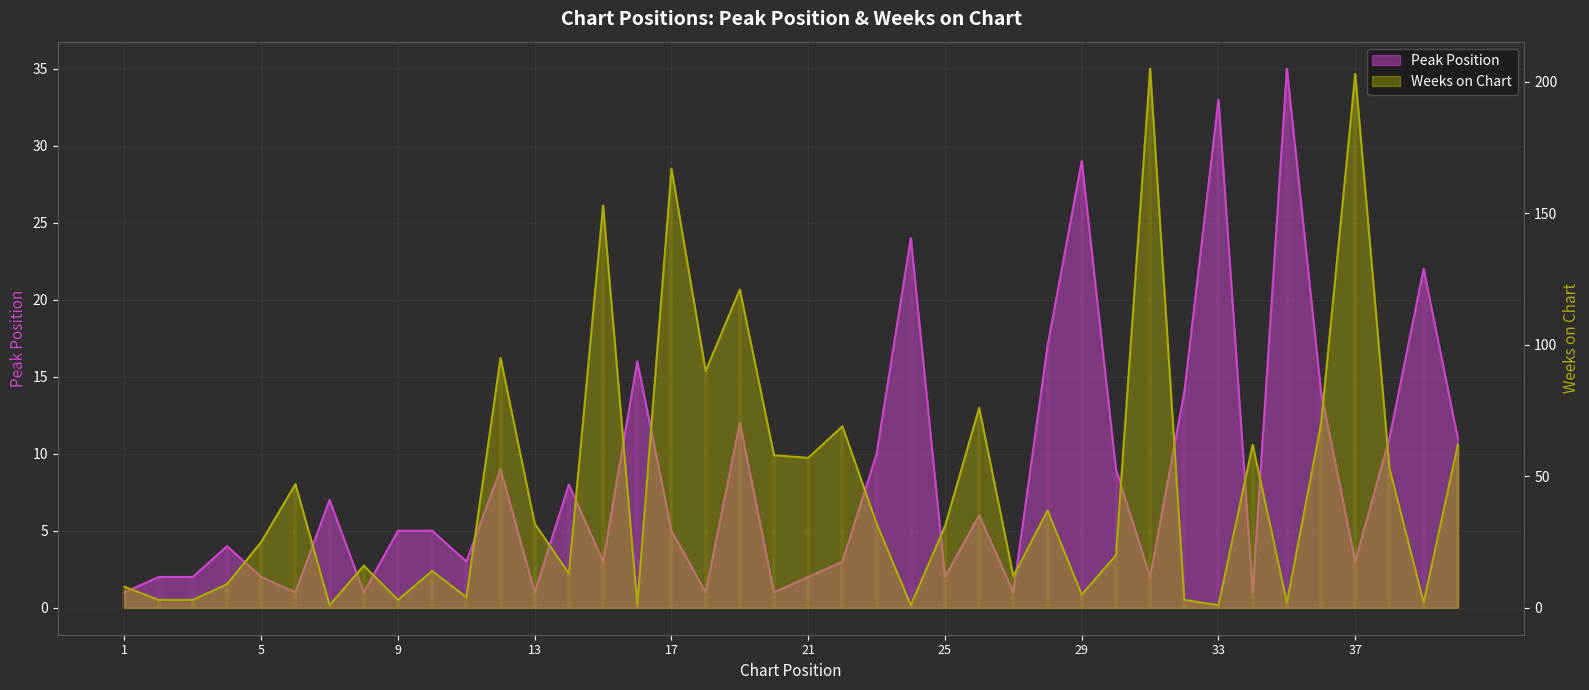

Which series ends up on top after the final intersection of Peak Position and Weeks on Chart?

Weeks on Chart